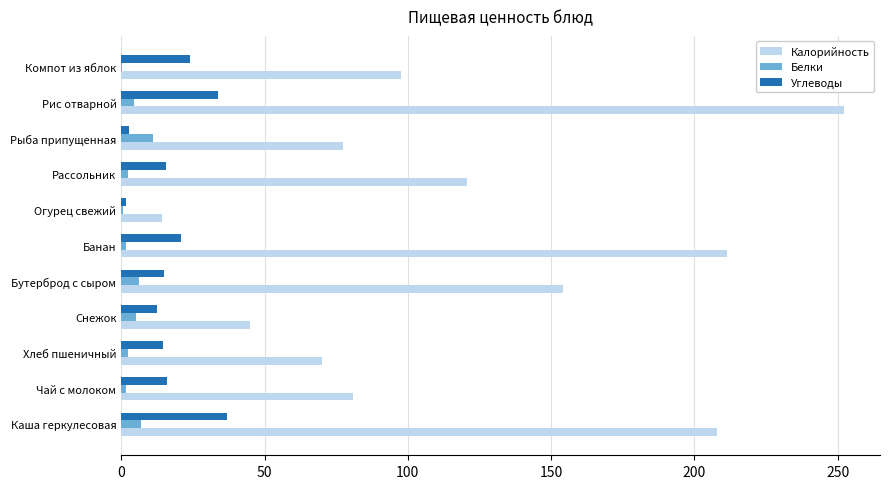

The value of Калорийность at Банан is 211.2. True or false?

True